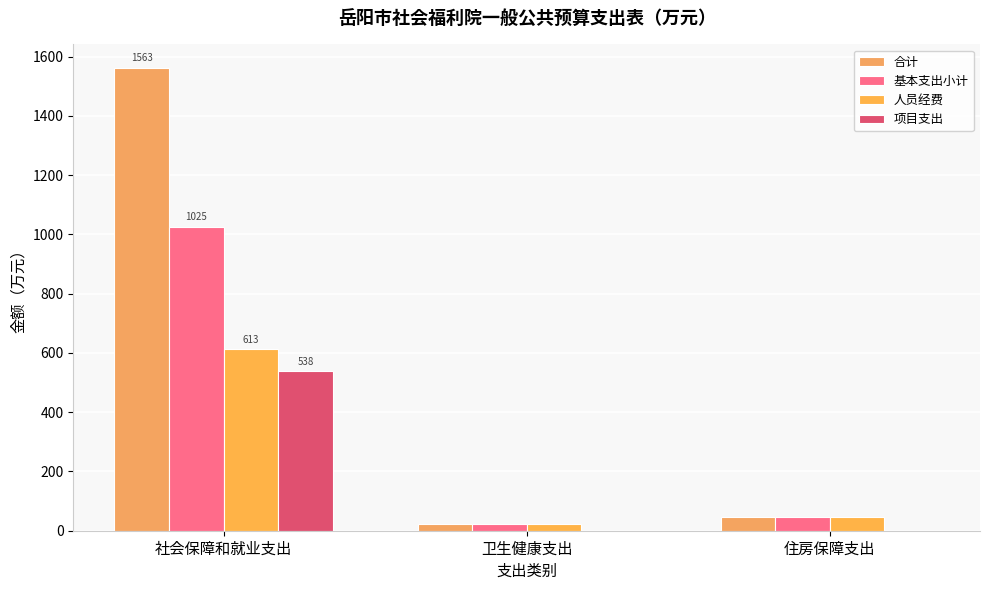

How many values in the 基本支出小计 series exceed 45?

2